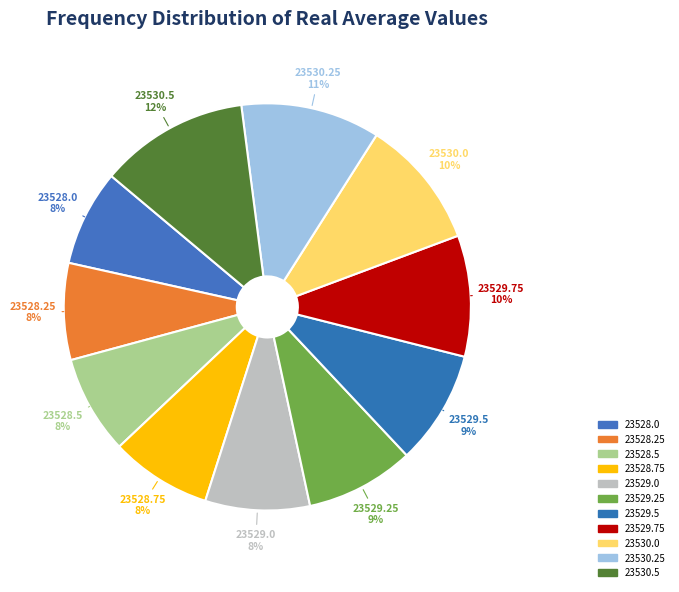

The 23529.0 slice represents 8% of the pie. True or false?

True